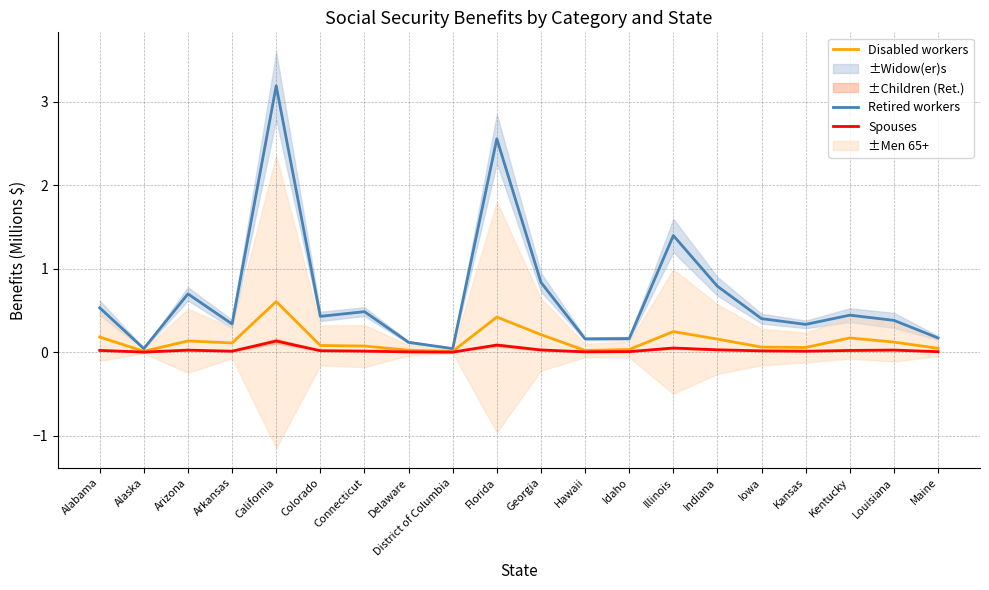

Which category has the highest value in the Disabled workers series?

California